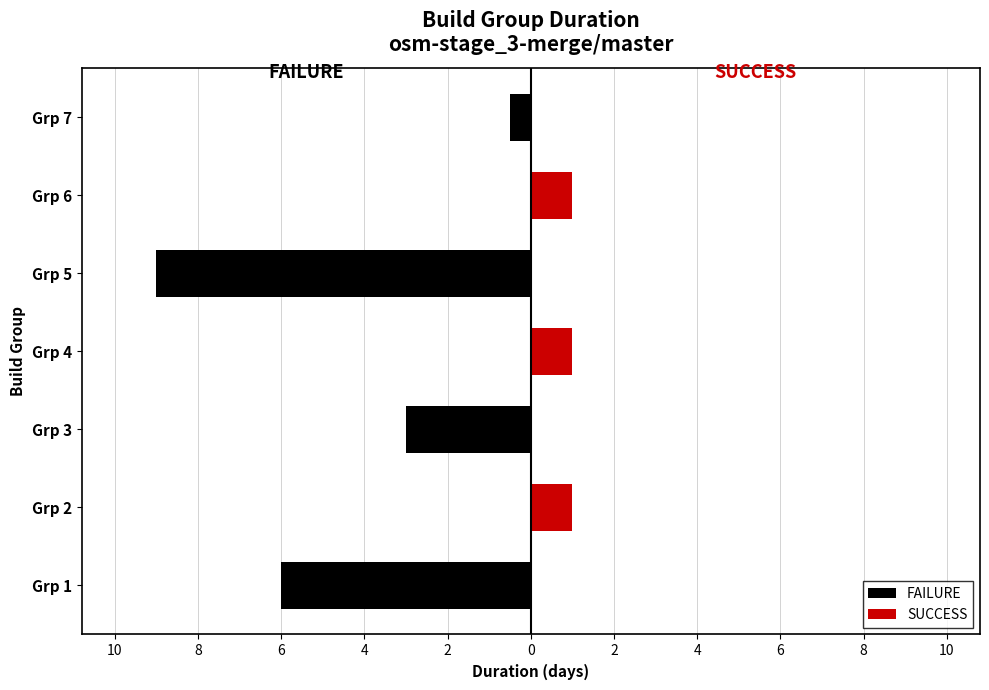

Which series has the widest spread of values?

FAILURE